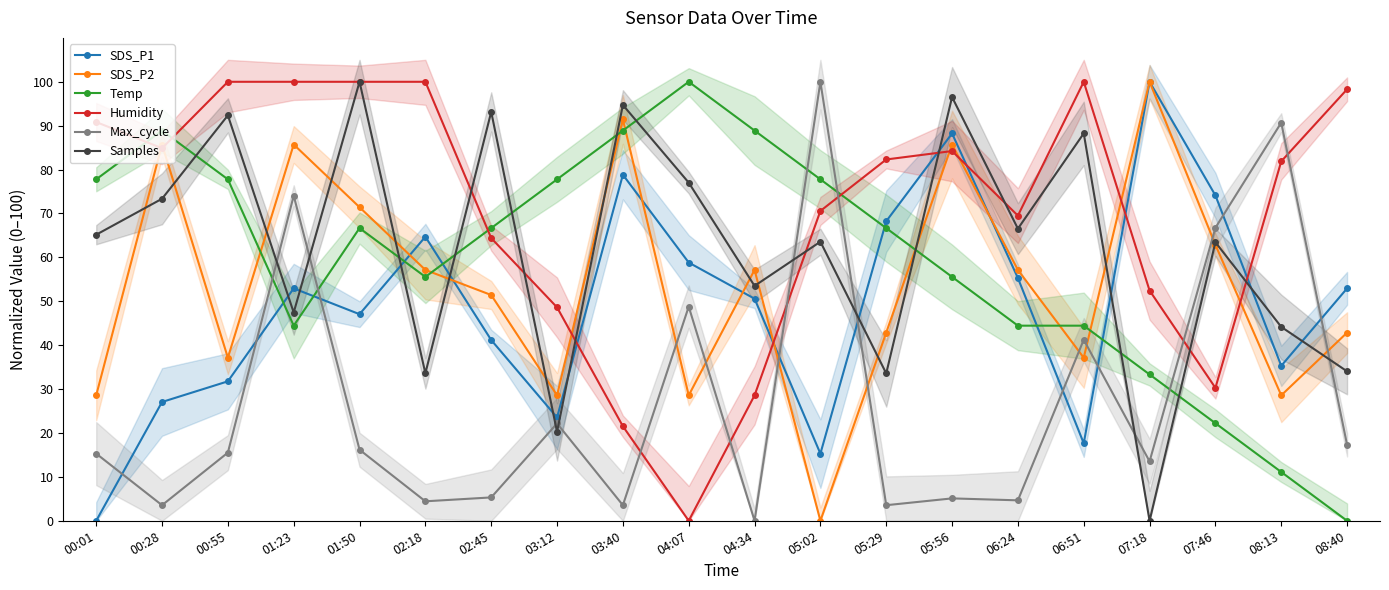

At which label is Temp closest to 50?

02:18